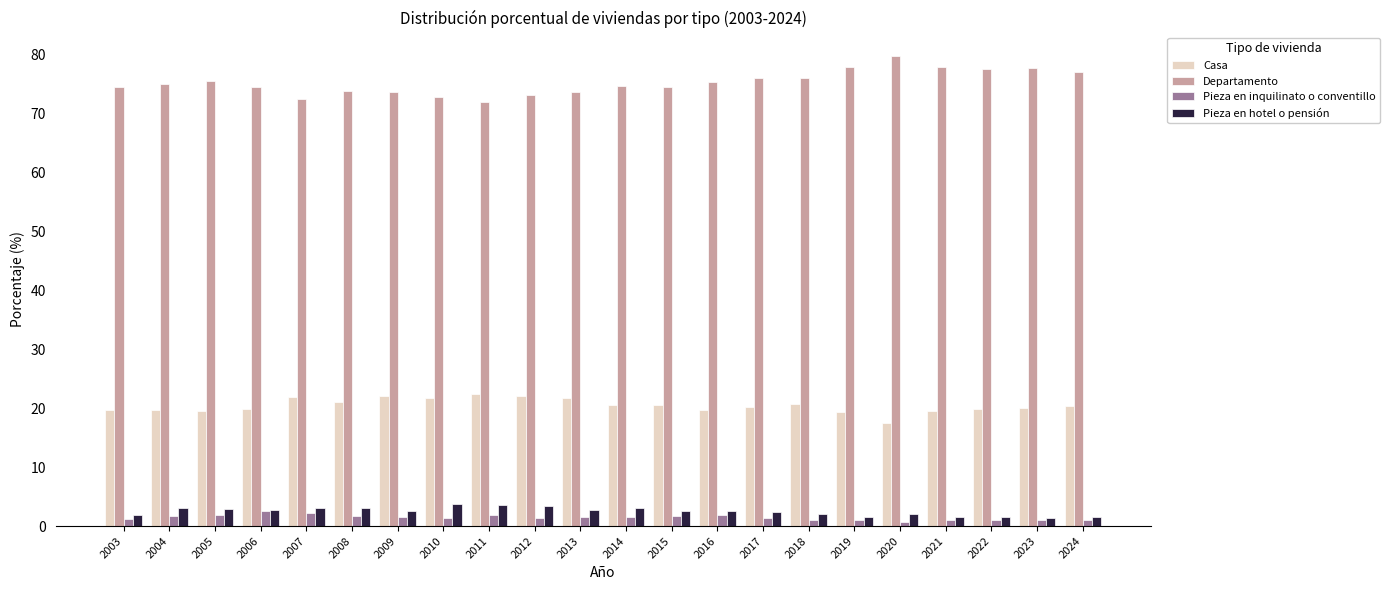

What is the difference between the second highest and second lowest values in the Pieza en hotel o pensión series?

2.0